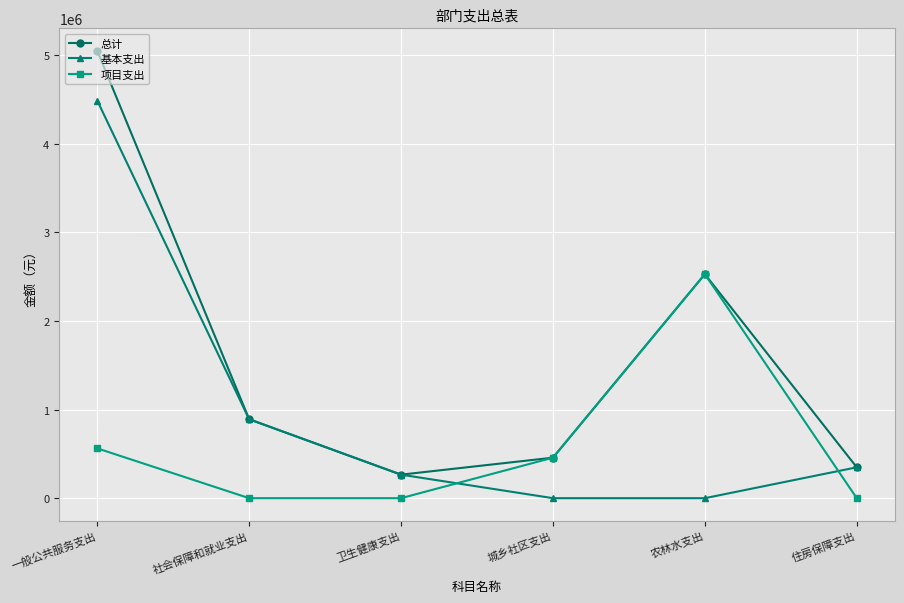

Which category has the highest value in the 项目支出 series?

农林水支出